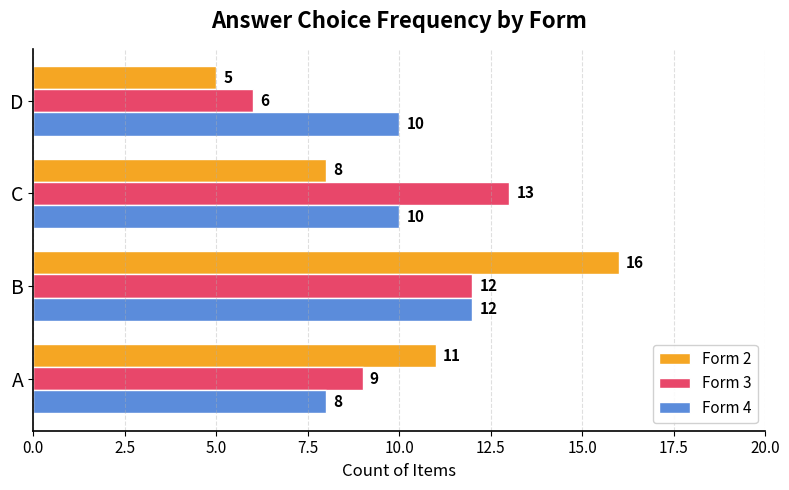

What is the average value of the Form 2 series?

10